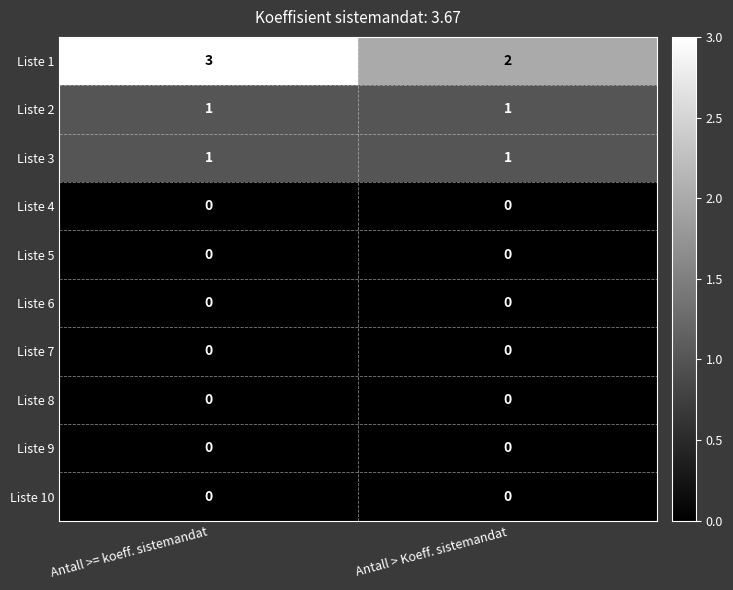

Reading left to right, what are all the values shown in this chart?

Liste 1: 3	2
Liste 2: 1	1
Liste 3: 1	1
Liste 4: 0	0
Liste 5: 0	0
Liste 6: 0	0
Liste 7: 0	0
Liste 8: 0	0
Liste 9: 0	0
Liste 10: 0	0